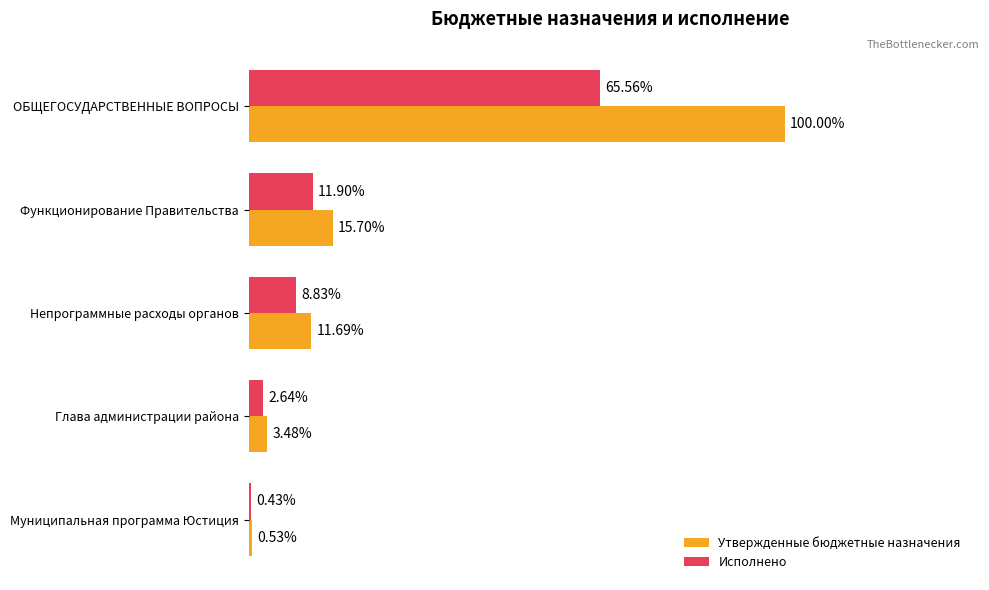

What are all the series names shown in the legend?

Утвержденные бюджетные назначения, Исполнено